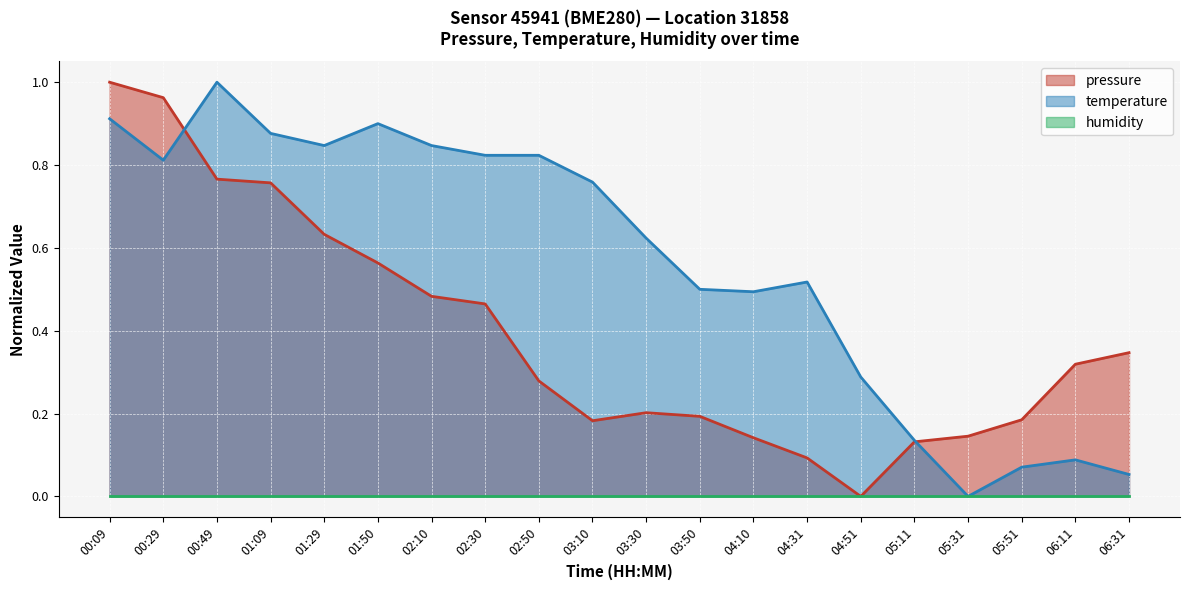

List the labels in order of pressure value, smallest first.

04:51, 04:31, 05:11, 04:10, 05:31, 03:10, 05:51, 03:50, 03:30, 02:50, 06:11, 06:31, 02:30, 02:10, 01:50, 01:29, 01:09, 00:49, 00:29, 00:09